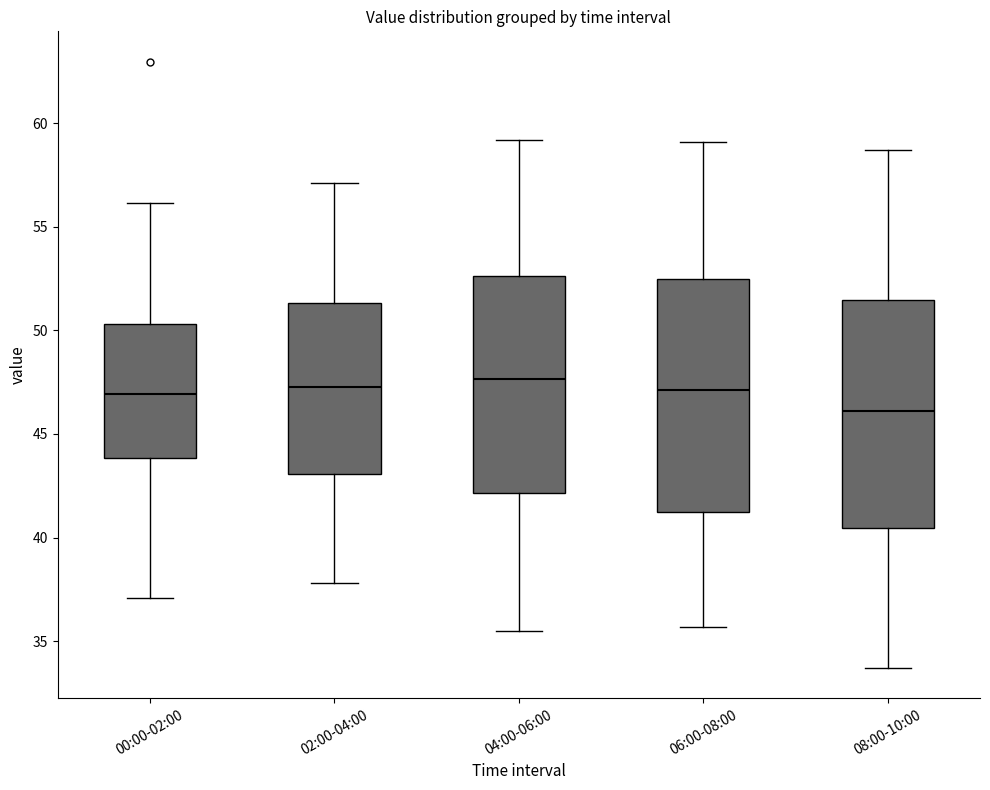

Reading left to right, read every box against the y-axis: the position of its median line, the range the box covers, and the ends of its whiskers. The values are not printed on the chart, so give them approximately, as read against the axis.

00:00-02:00: median 47.0, box 44.0 to 50.5, whiskers 37.0 to 56.0
02:00-04:00: median 47.5, box 43.0 to 51.5, whiskers 38.0 to 57.0
04:00-06:00: median 47.5, box 42.0 to 52.5, whiskers 35.5 to 59.0
06:00-08:00: median 47.0, box 41.0 to 52.5, whiskers 35.5 to 59.0
08:00-10:00: median 46.0, box 40.5 to 51.5, whiskers 33.5 to 58.5